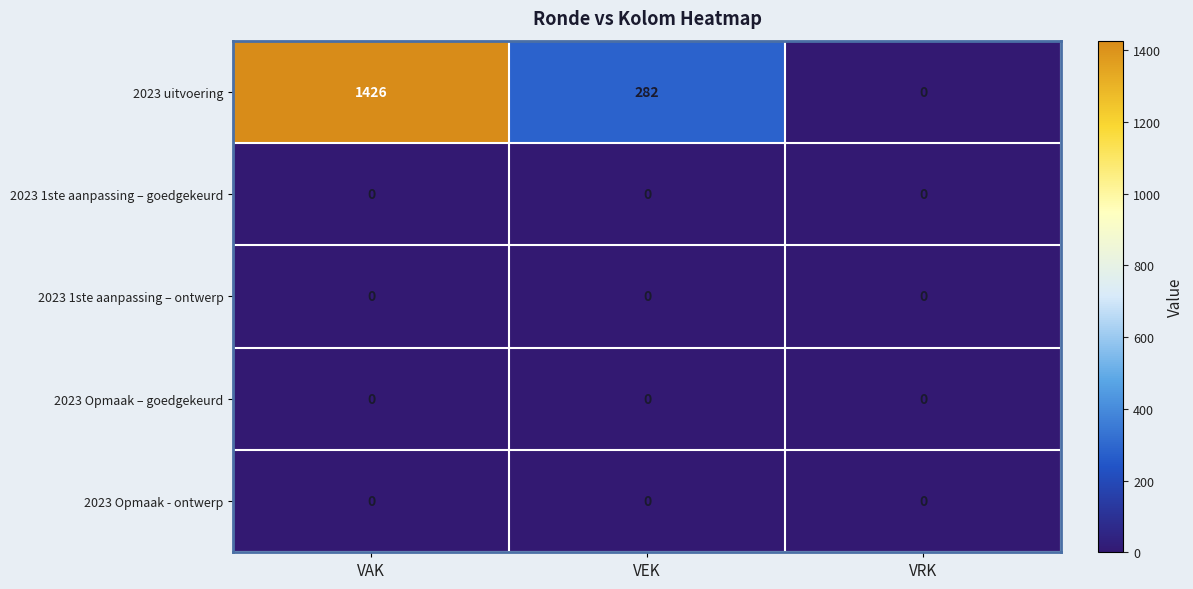

Reading right to left, transcribe all the data shown in this chart.

2023 uitvoering: VRK=0	VEK=282	VAK=1426
2023 1ste aanpassing – goedgekeurd: VRK=0	VEK=0	VAK=0
2023 1ste aanpassing – ontwerp: VRK=0	VEK=0	VAK=0
2023 Opmaak – goedgekeurd: VRK=0	VEK=0	VAK=0
2023 Opmaak - ontwerp: VRK=0	VEK=0	VAK=0